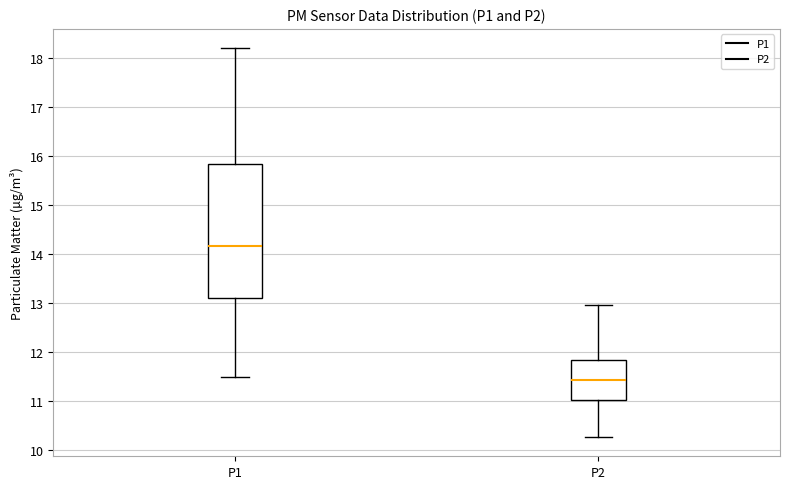

Which box's median line is the highest?

P1